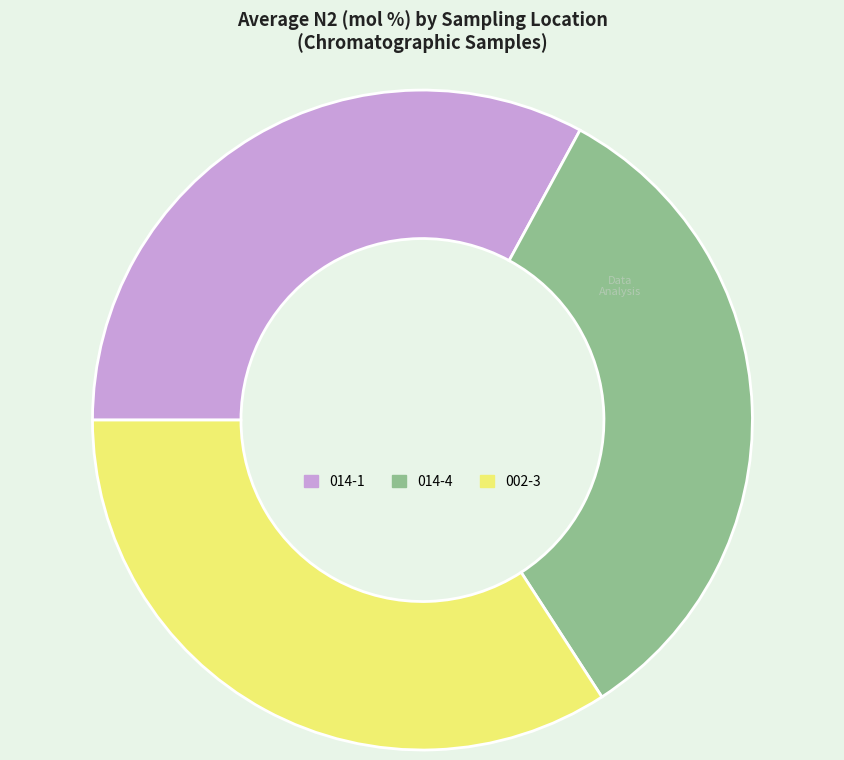

Is it true that 002-3 is 34% of the pie?

True